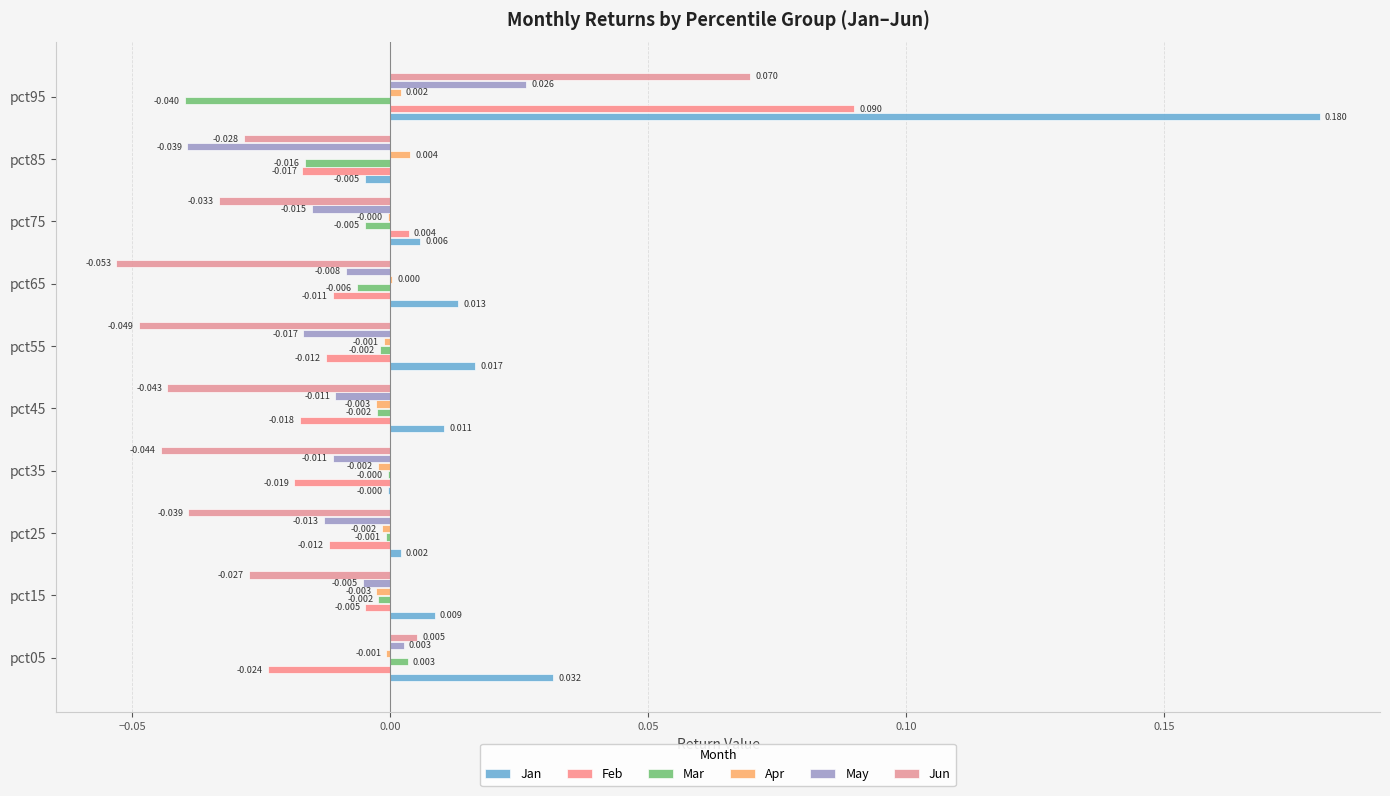

At which label does Feb reach its peak?

pct95